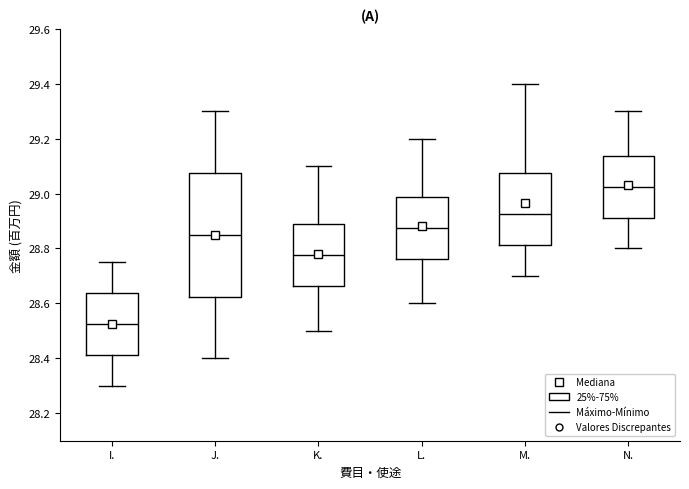

Comparing the boxes themselves (not the whiskers), which one is the tallest?

J.